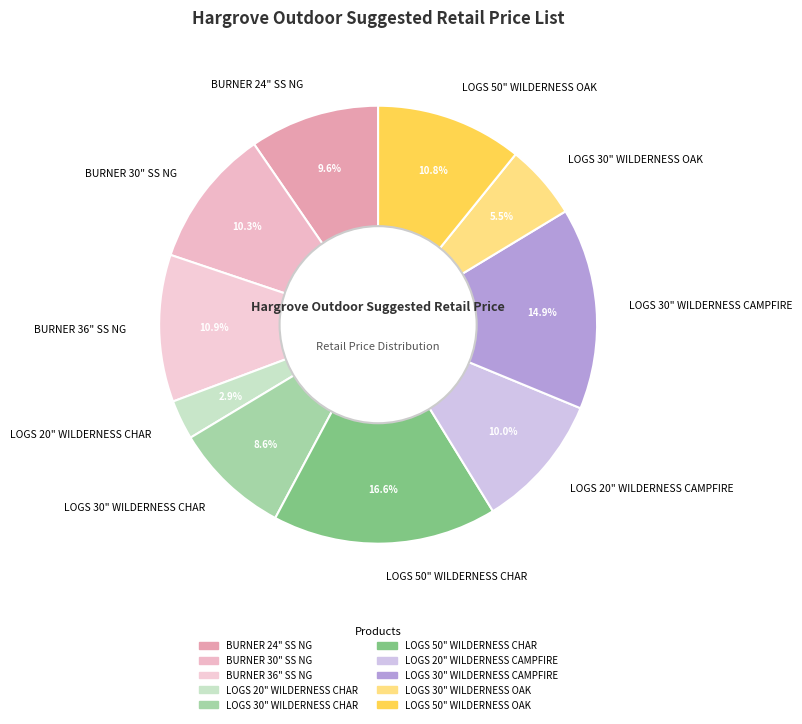

Is there any slice that represents more than half of the pie?

No